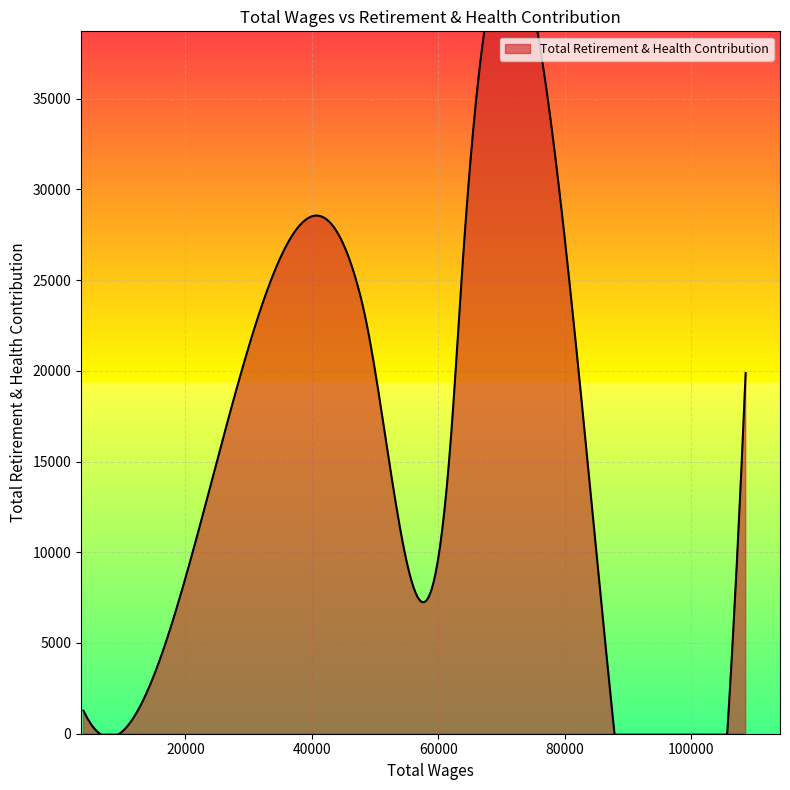

How many categories are shown in the chart?

8